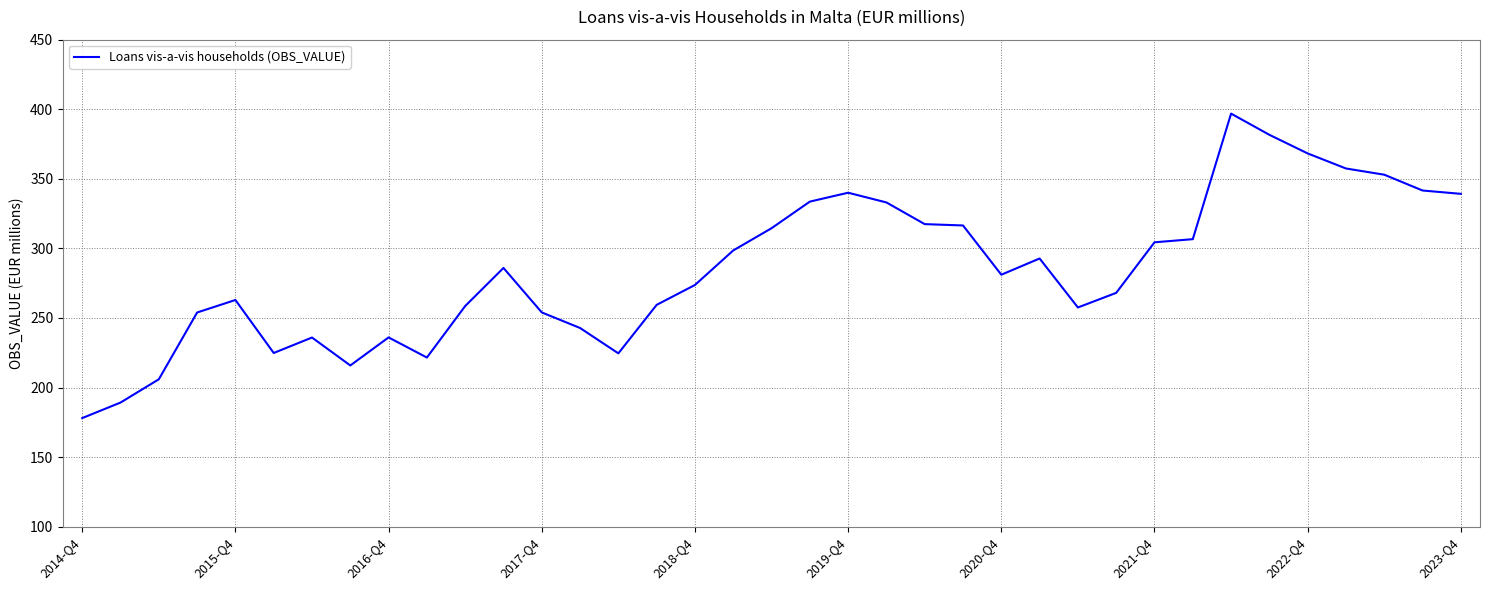

What is the maximum value shown in the chart?

396.9